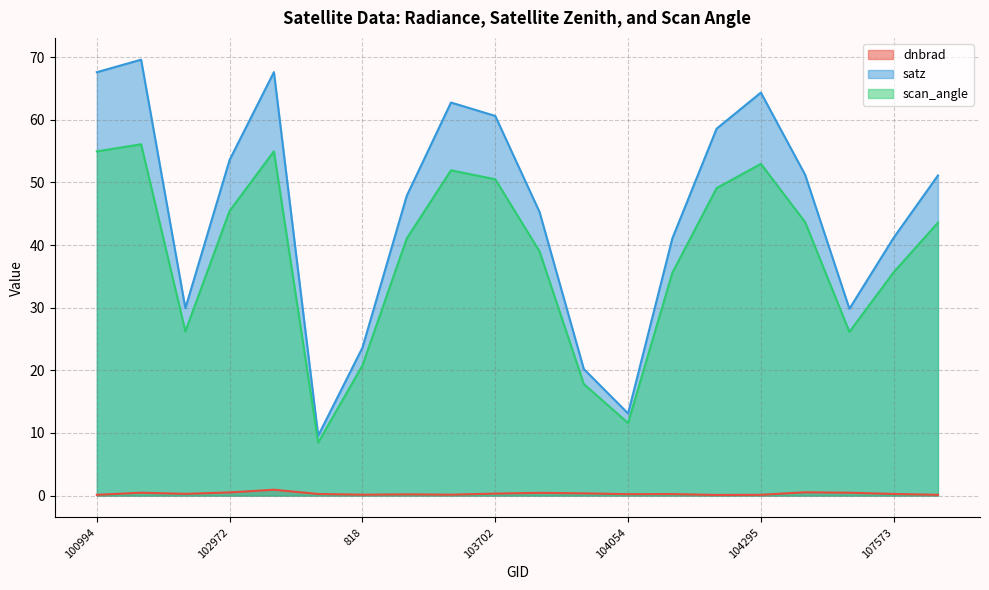

What is the spread (max minus min) of values at 103936?

19.9